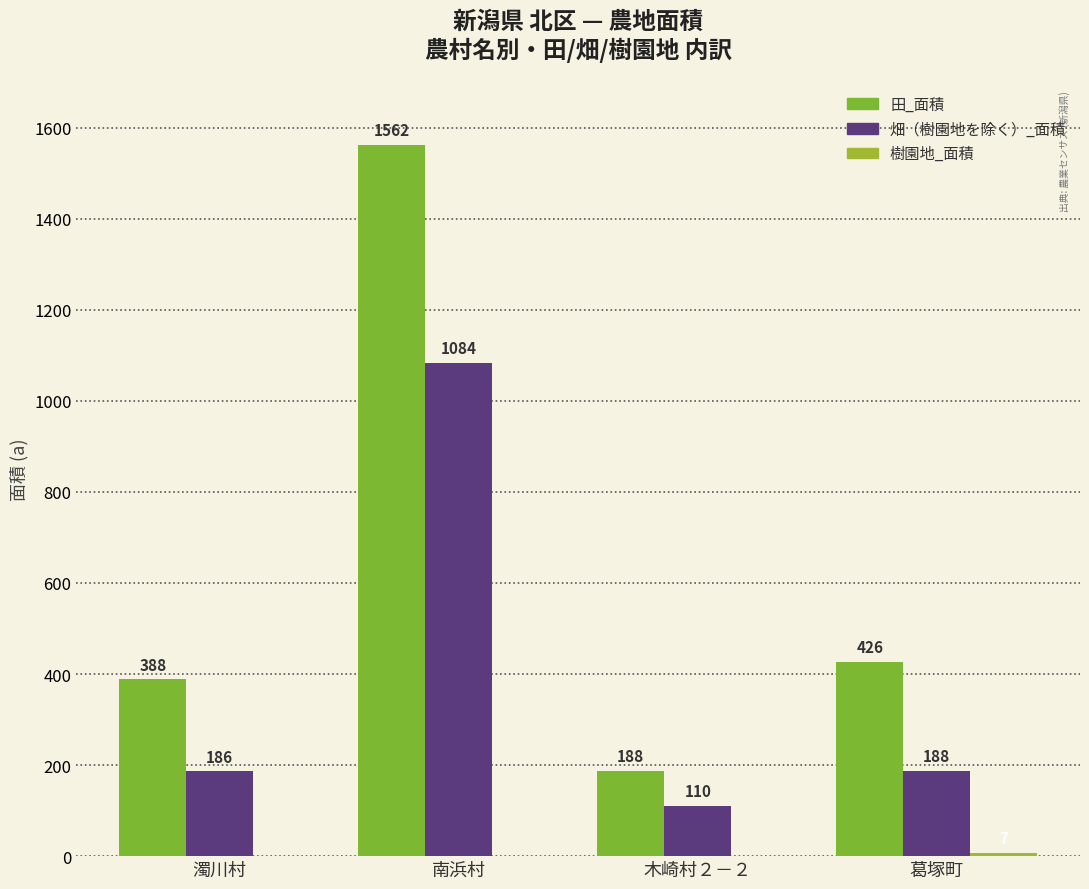

How many groups of bars are there?

4